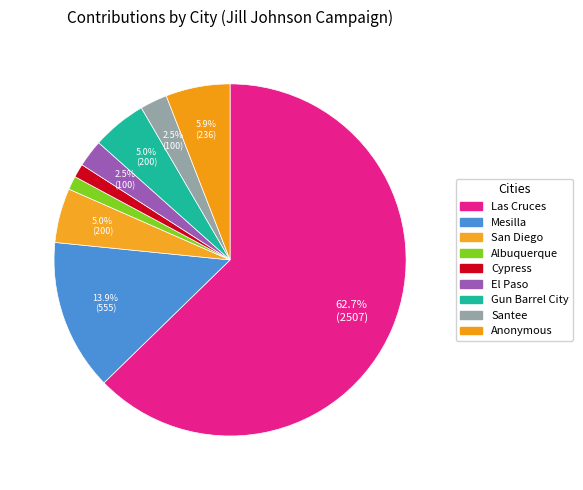

How many slices are in this pie chart?

9